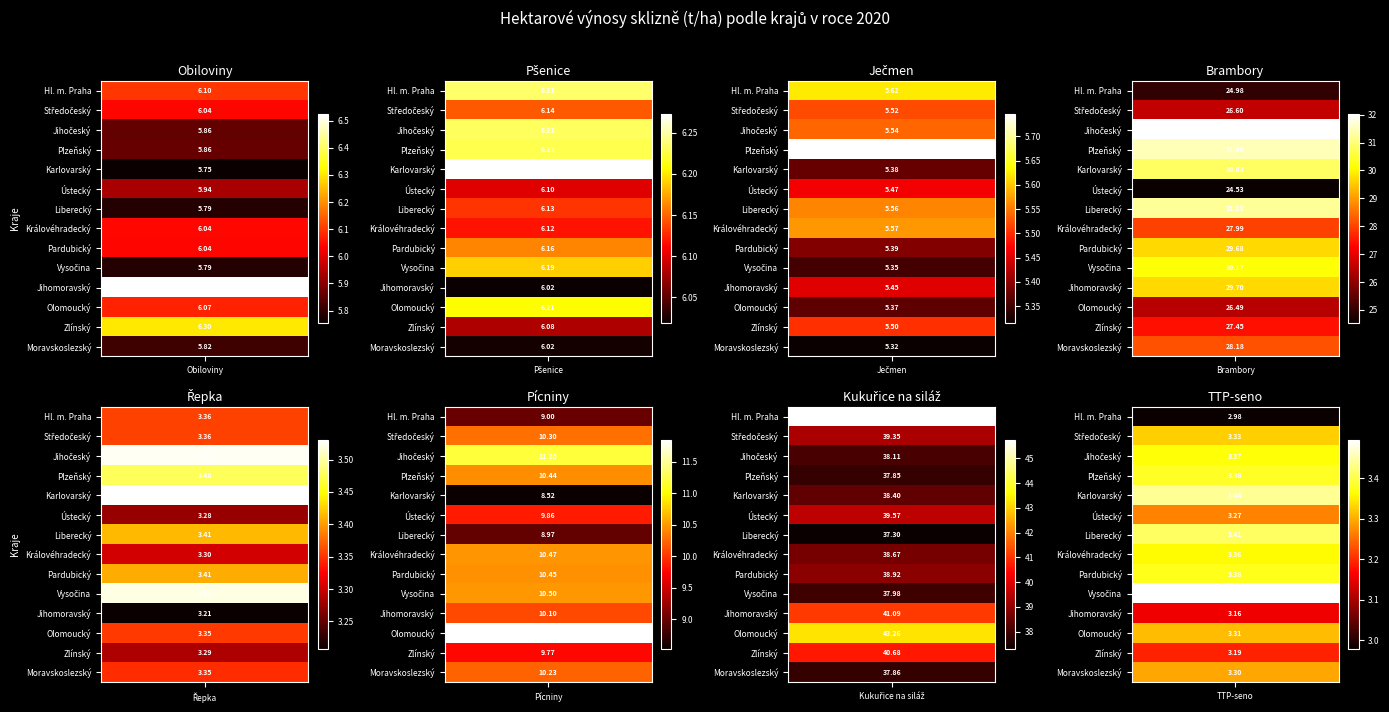

True or false: Pardubický has a value of 10.9 at Plzeňský.

False